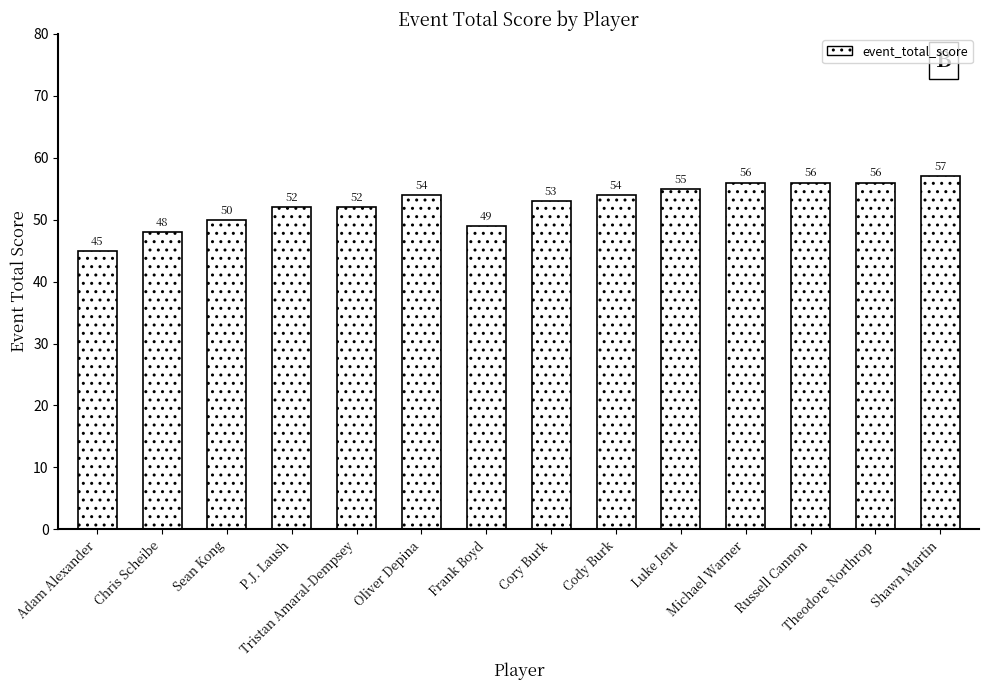

Where is the data nearest to the value 51?

Sean Kong